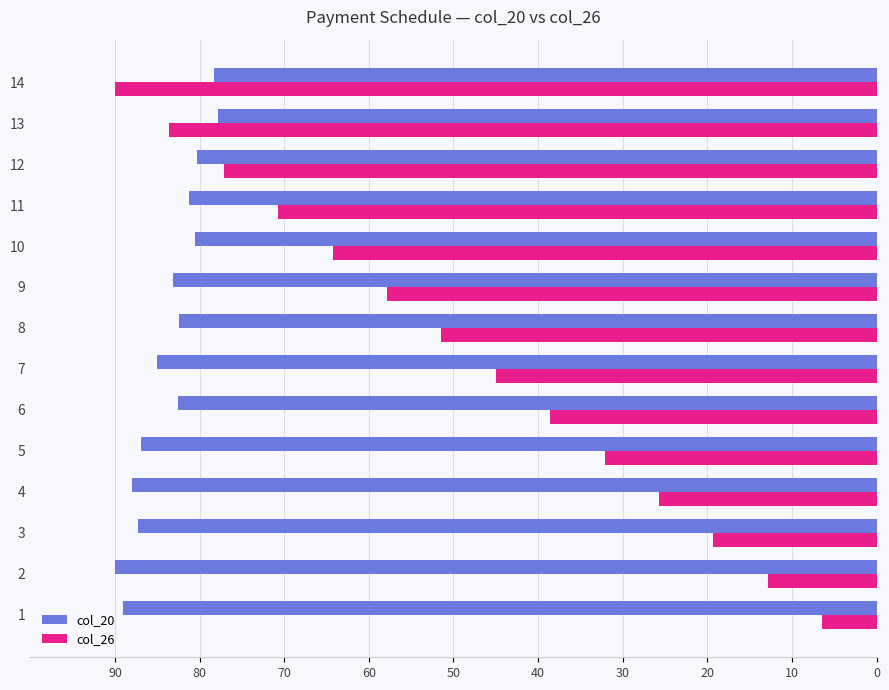

What are all the series names shown in the legend?

col_20, col_26